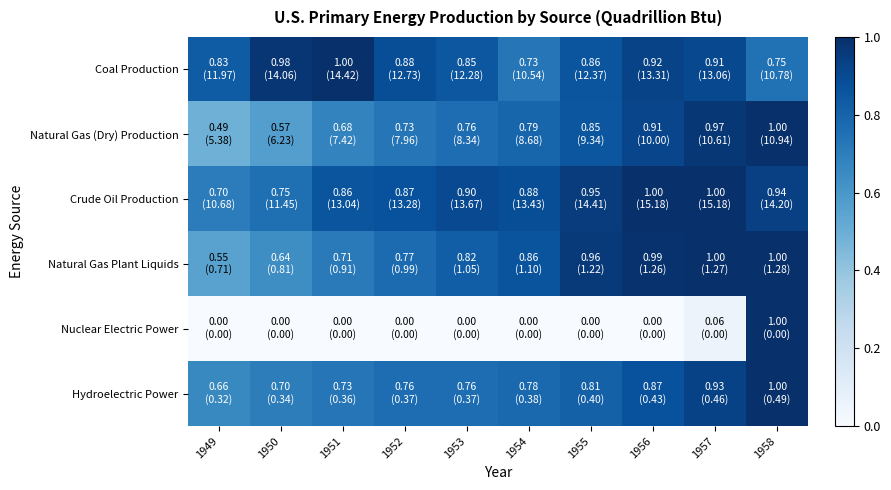

At 1950, list the series in order from largest to smallest.

Coal Production, Crude Oil Production, Hydroelectric Power, Natural Gas Plant Liquids, Natural Gas (Dry) Production, Nuclear Electric Power